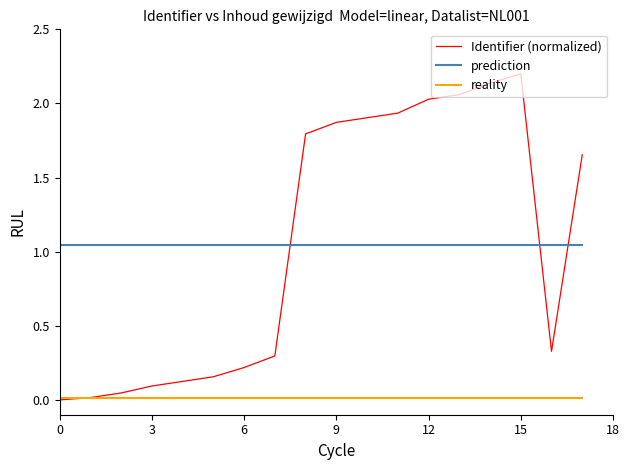

True or false: prediction and Identifier (normalized) intersect in this chart.

True